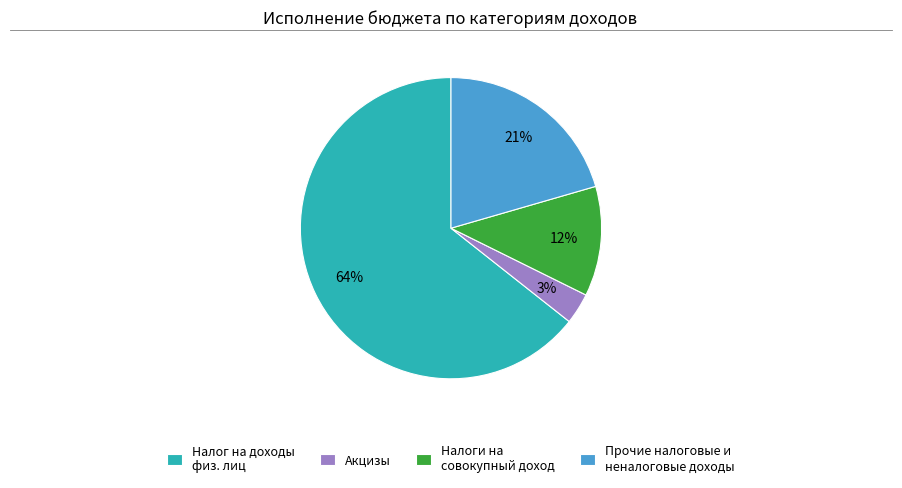

Count the number of slices in the pie.

4